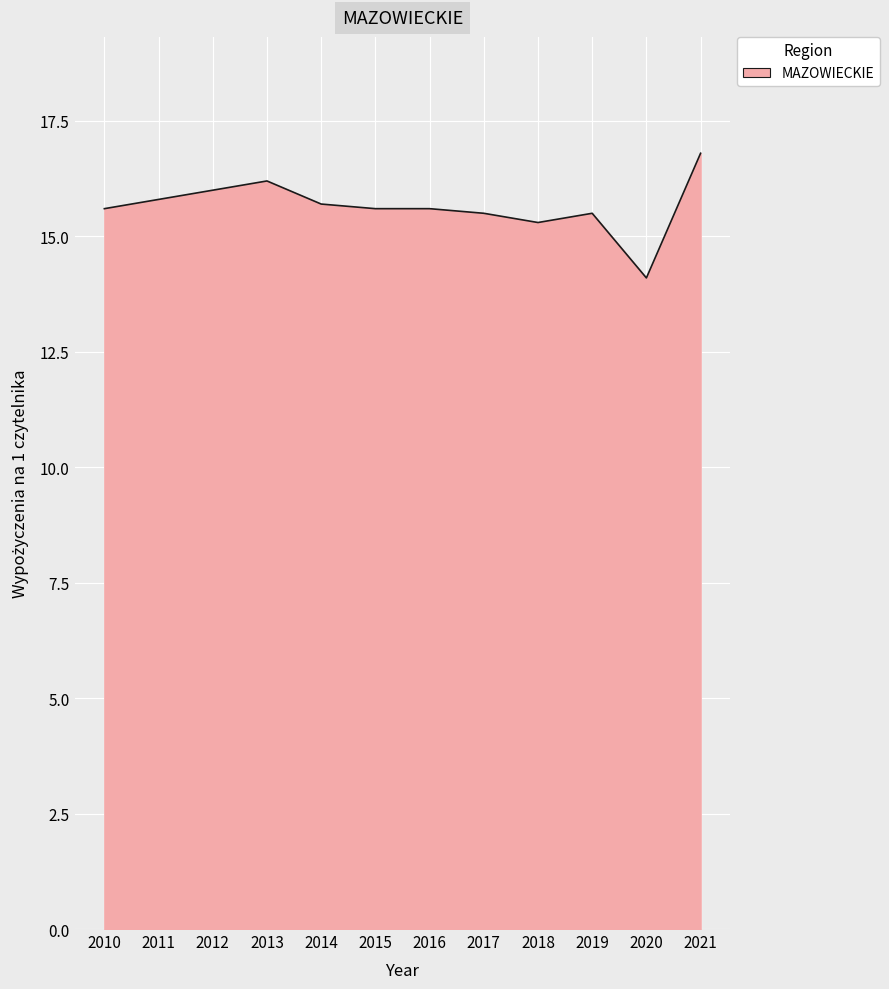

Count the number of values greater than 15.

11